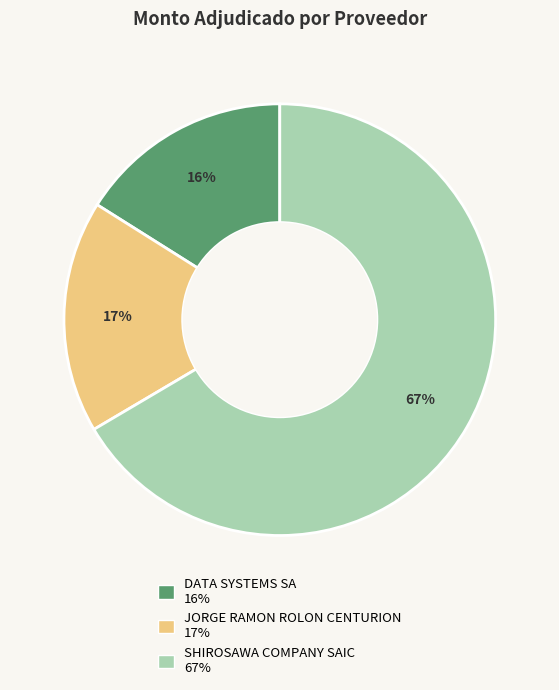

Which has a higher value, JORGE RAMON ROLON CENTURION or SHIROSAWA COMPANY SAIC?

SHIROSAWA COMPANY SAIC